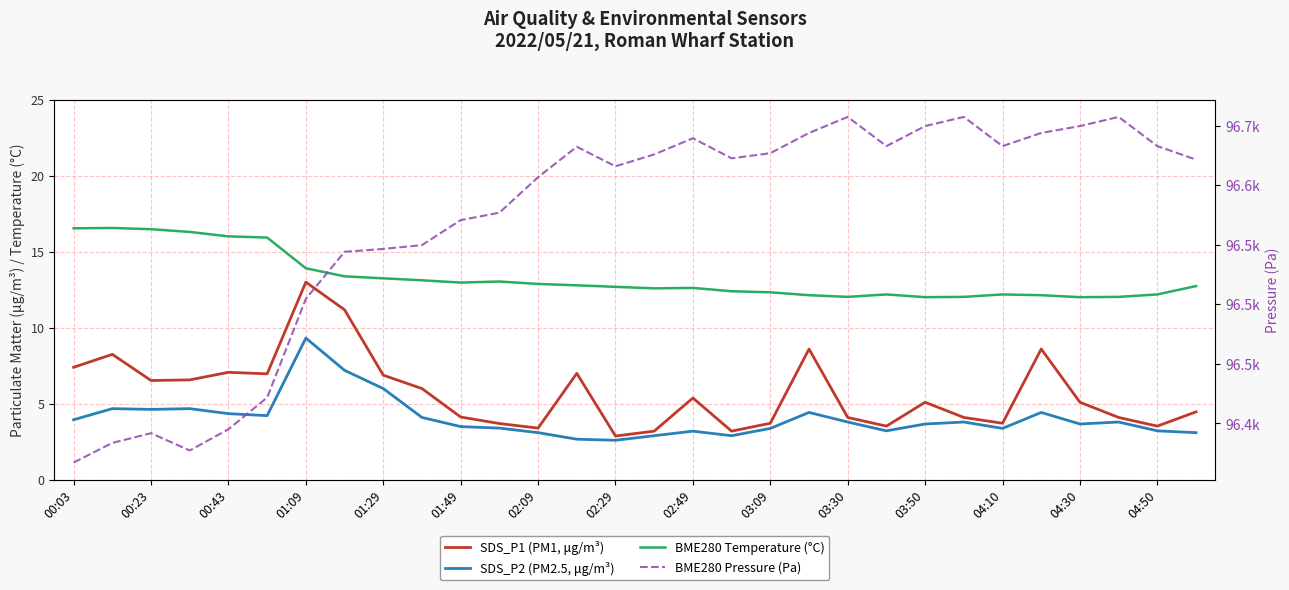

What is the minimum value shown in the chart?

2.6